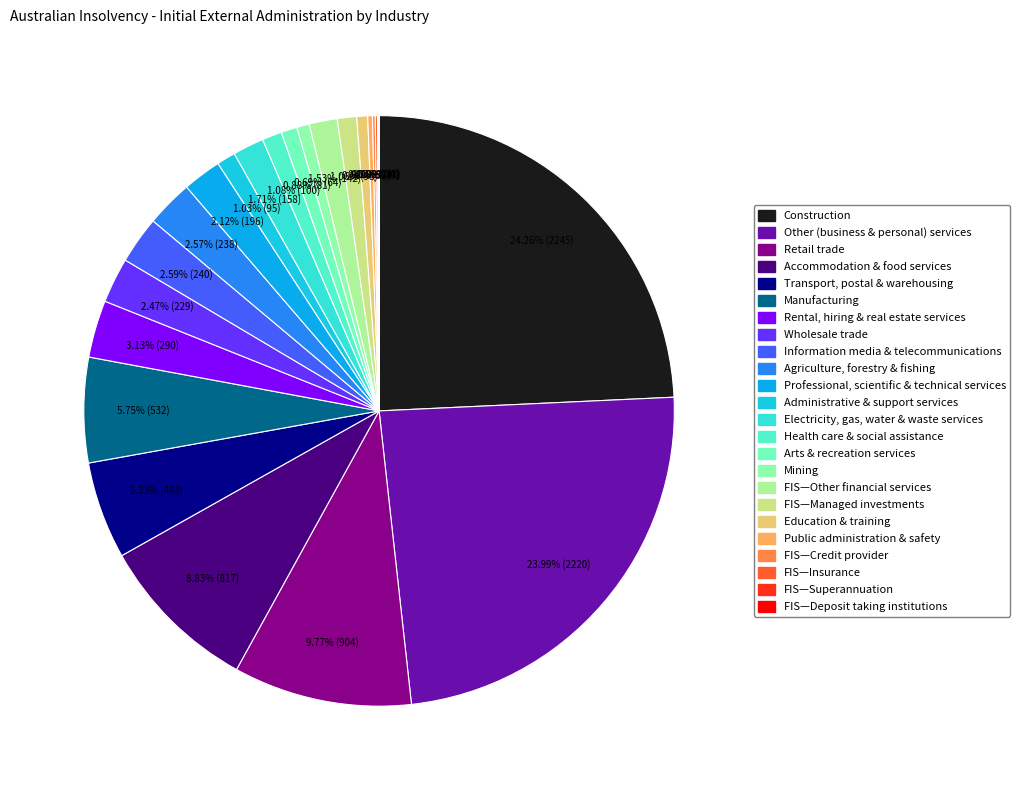

Count the number of slices in the pie.

24